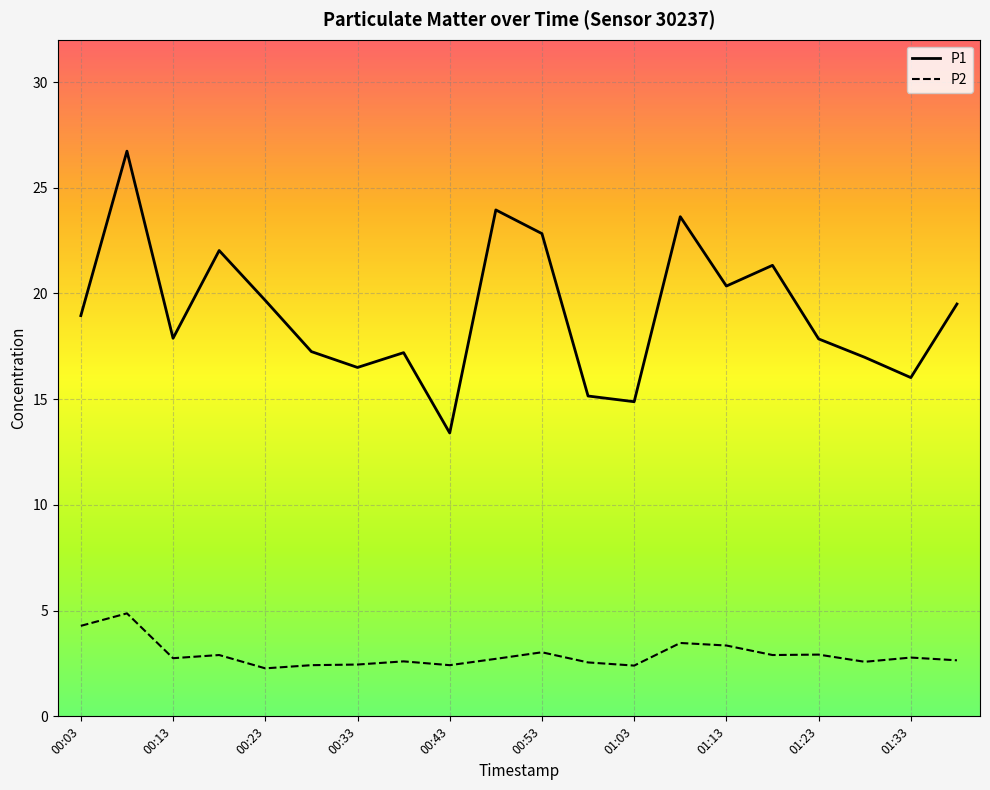

True or false: P1 and P2 cross at least once.

False